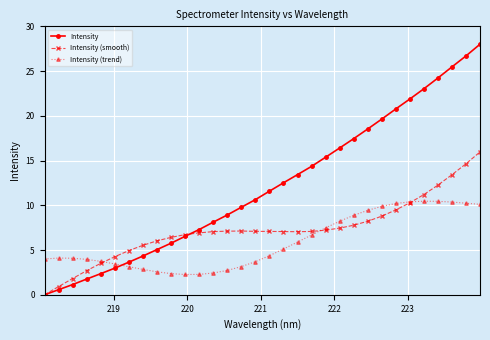

True or false: Intensity has more than 1 points higher than both neighbors.

False